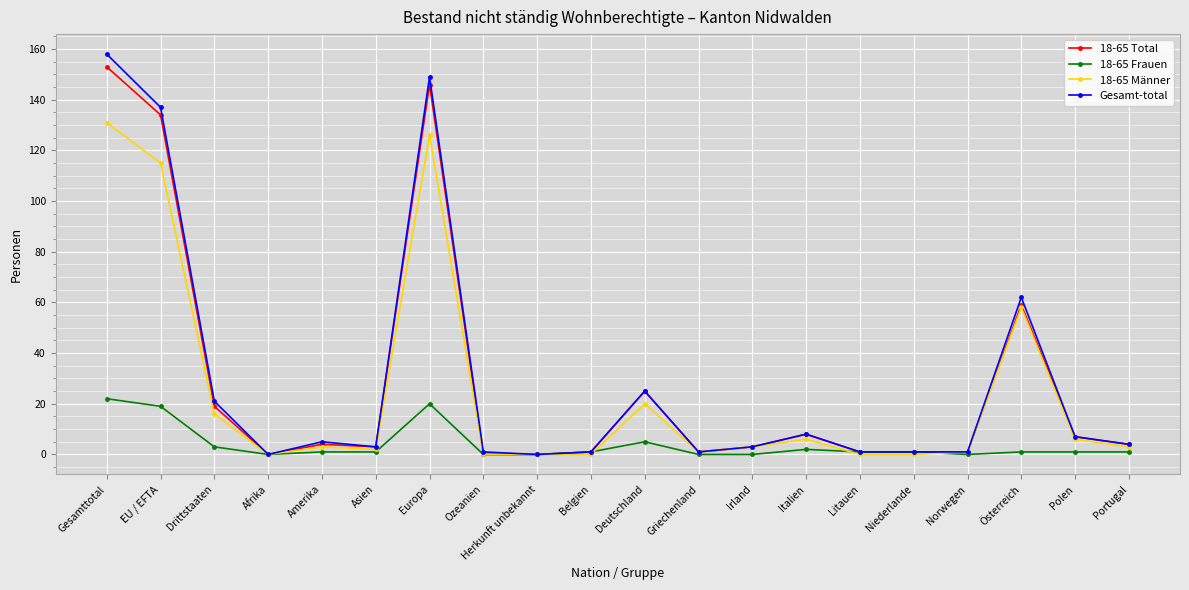

What is the maximum value shown in the chart?

158